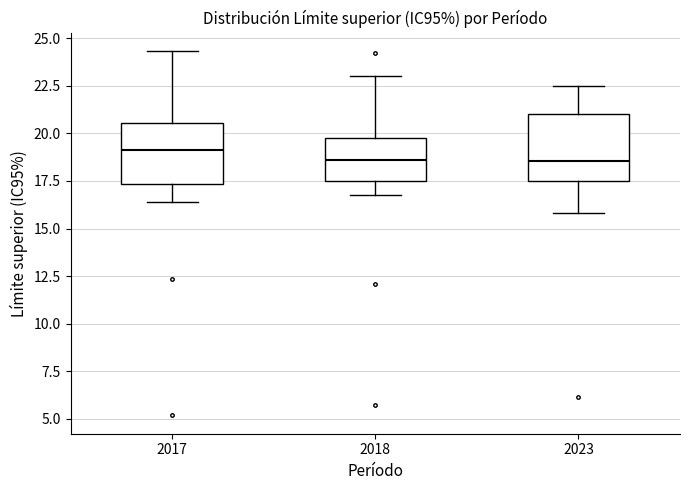

Reading left to right, read every box against the y-axis: the position of its median line, the range the box covers, and the ends of its whiskers. The values are not printed on the chart, so give them approximately, as read against the axis.

2017: median 19.0, box 17.5 to 20.5, whiskers 16.5 to 24.5
2018: median 18.5, box 17.5 to 20.0, whiskers 17.0 to 23.0
2023: median 18.5, box 17.5 to 21.0, whiskers 16.0 to 22.5